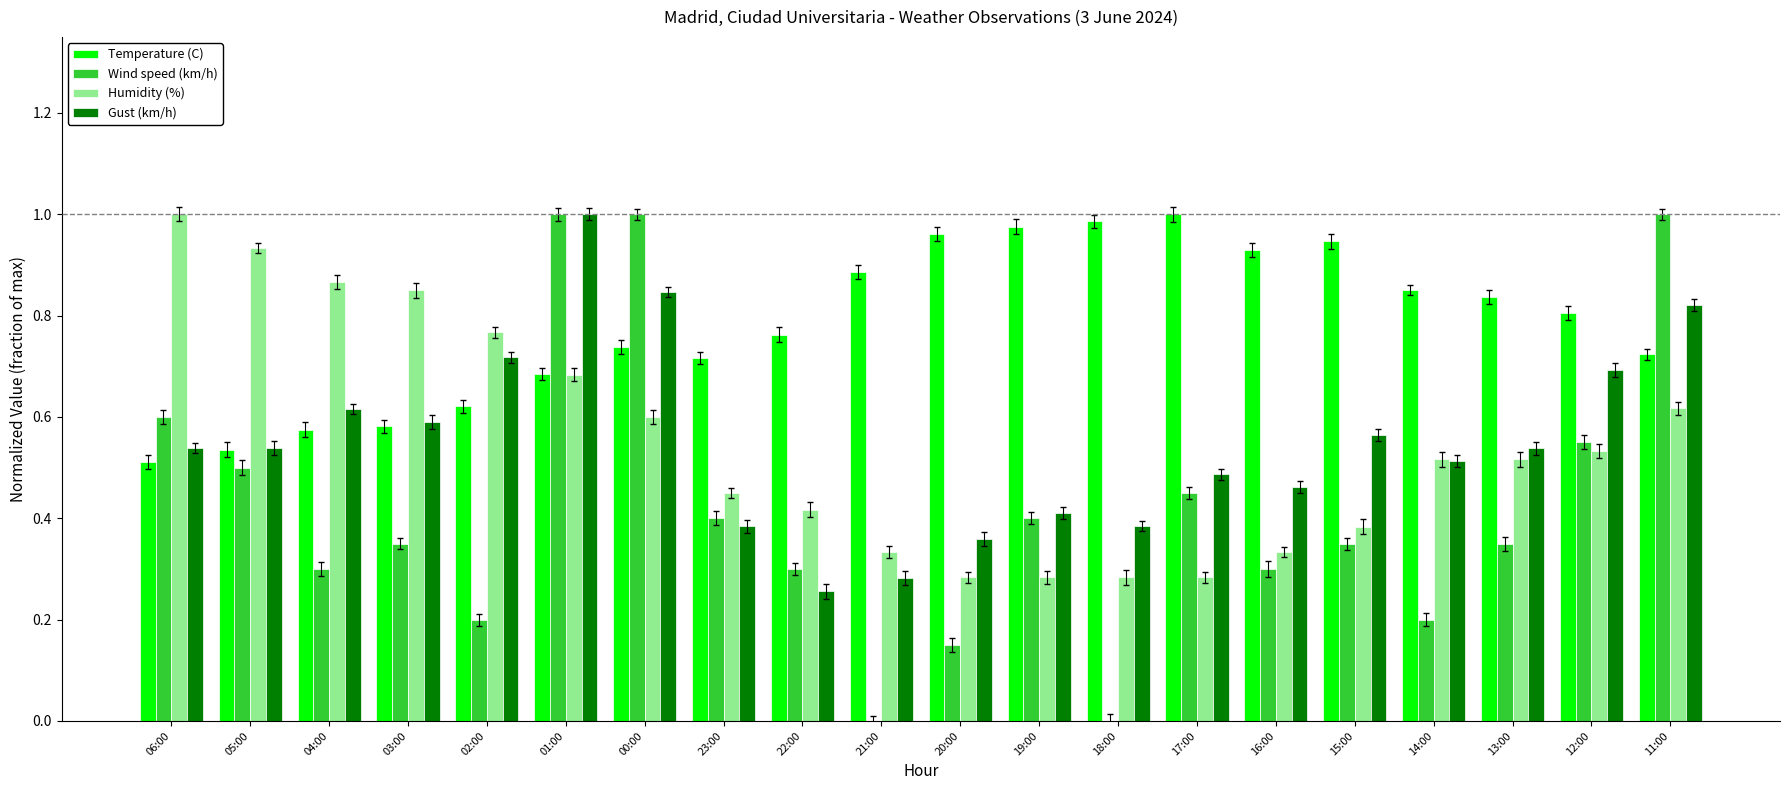

The Wind speed (km/h) series shows 0.6 at 06:00. True or false?

True